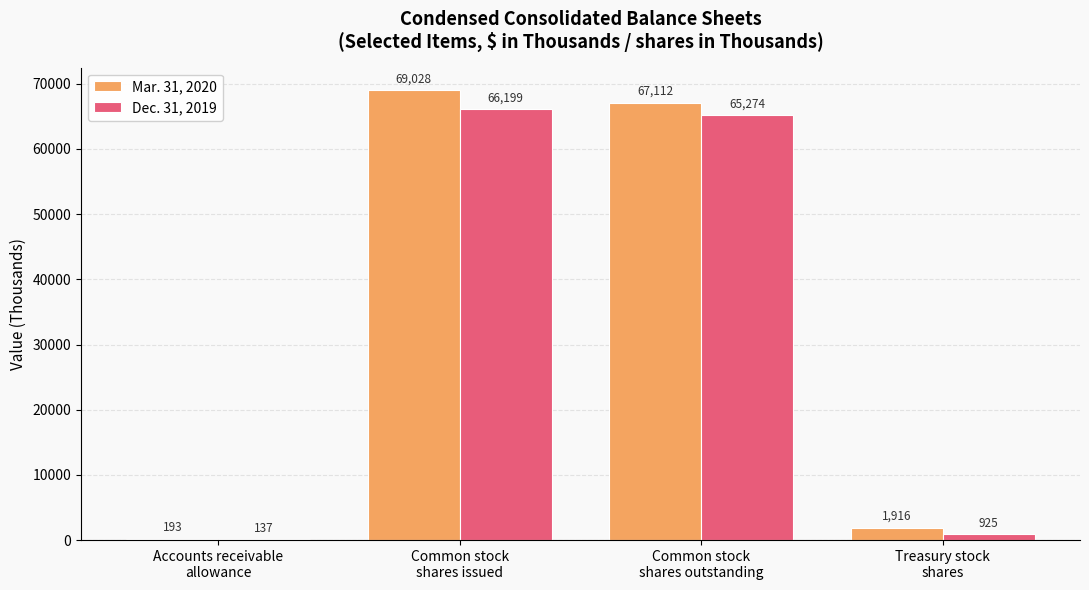

What is the maximum value shown in the chart?

69028